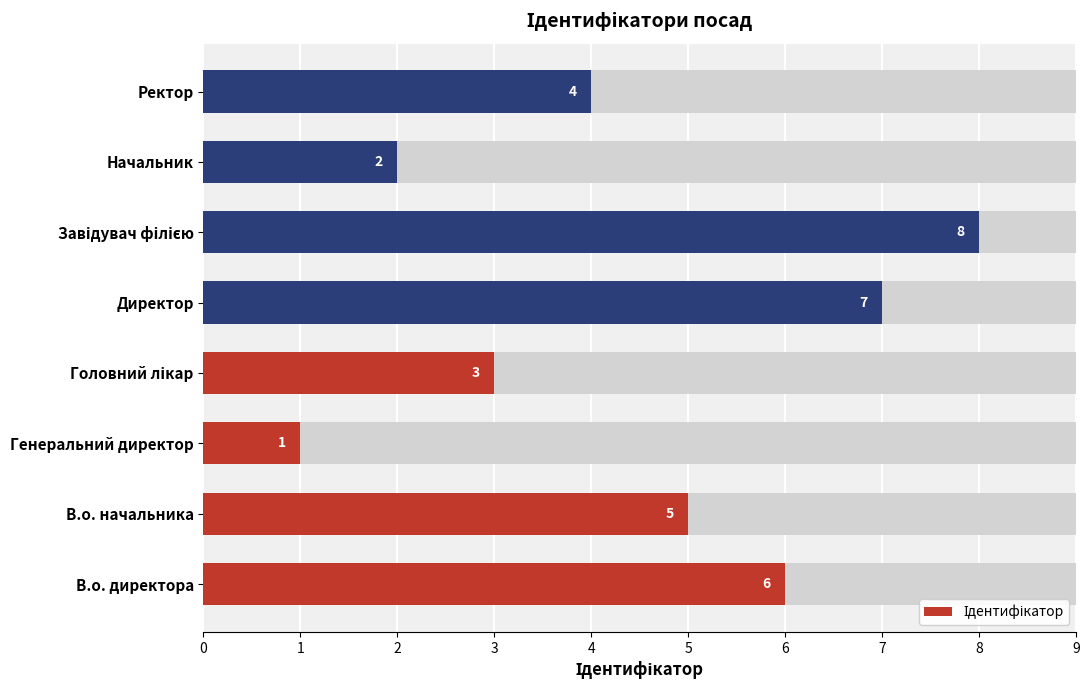

What is the minimum value shown in the chart?

1